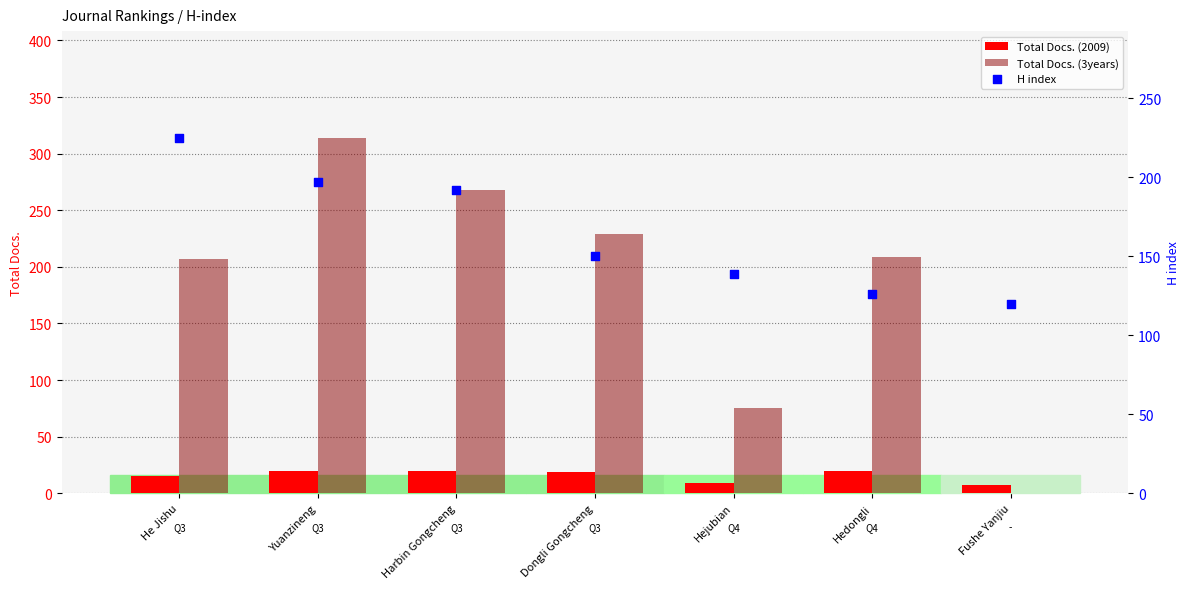

At which category is the sum across all series the highest?

Yuanzineng